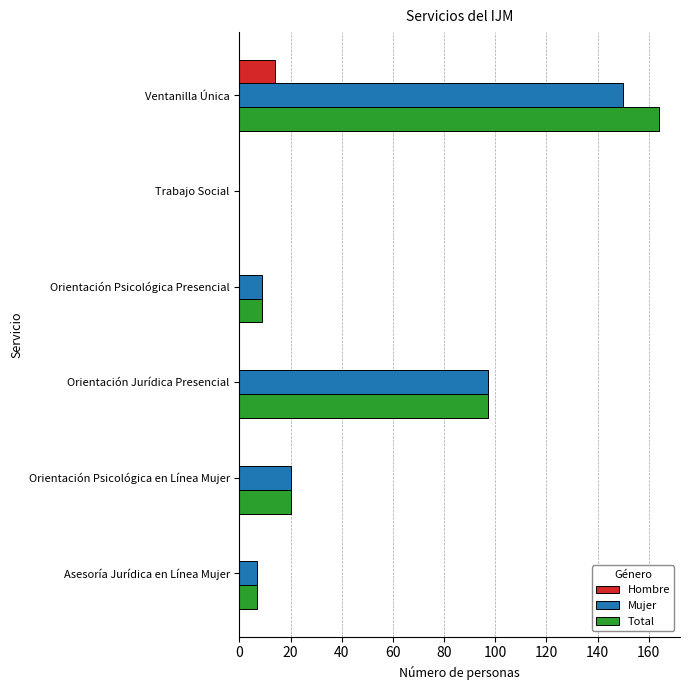

What is the maximum value shown in the chart?

164